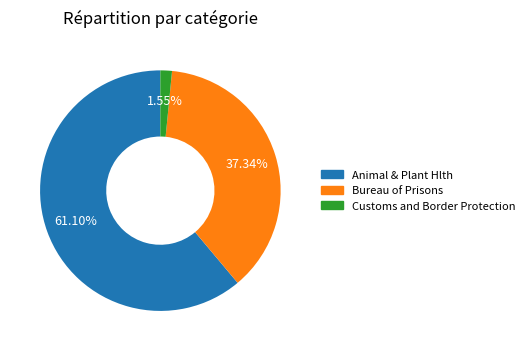

Rank the categories by value from highest to lowest.

Animal & Plant Hlth, Bureau of Prisons, Customs and Border Protection